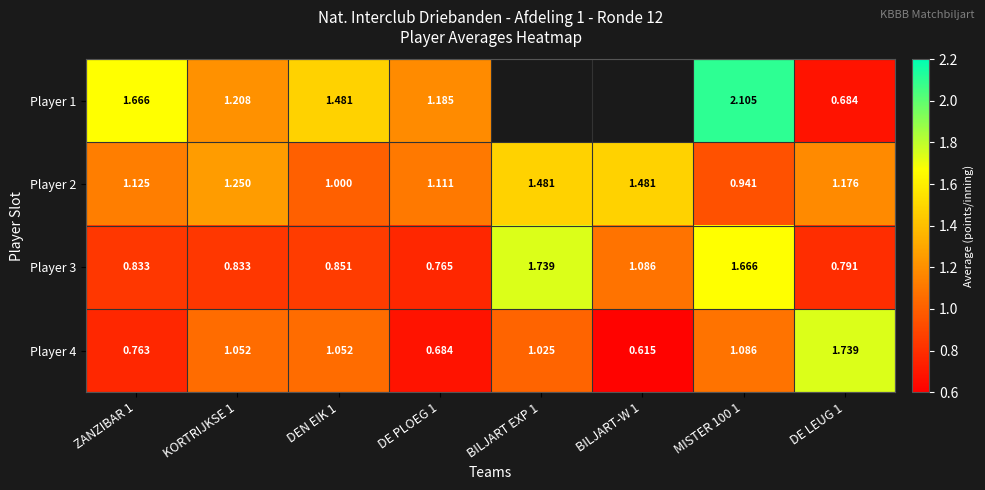

What is the total value across all series at DE LEUG 1?

4.4